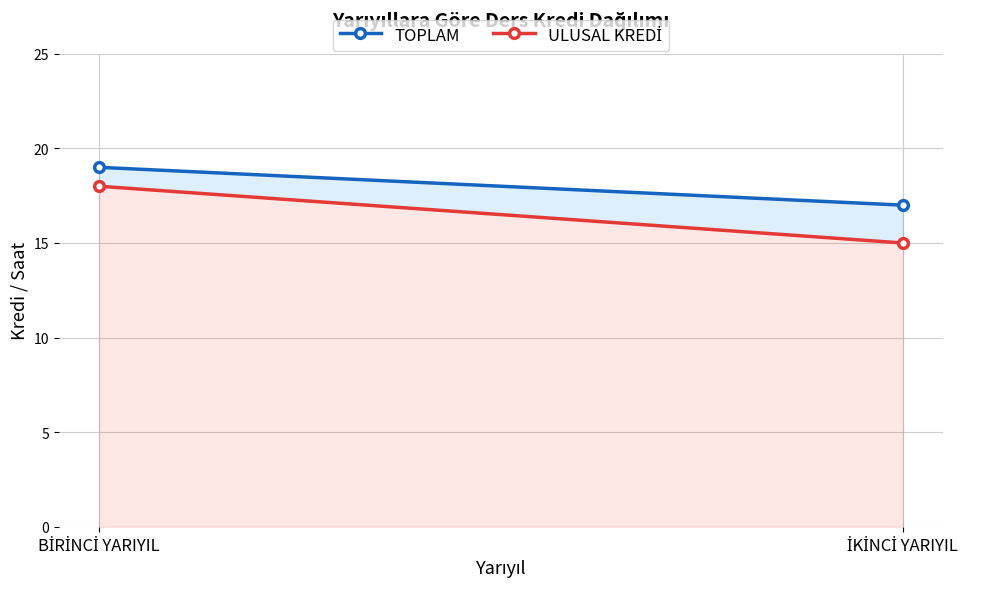

True or false: ULUSAL KREDİ has a value of 29 at BİRİNCİ YARIYIL.

False